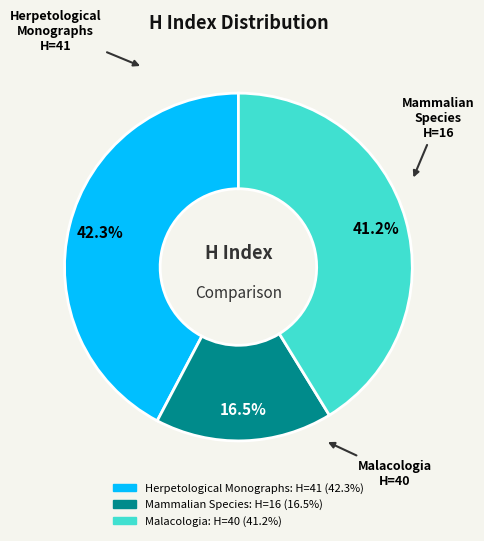

To the nearest percent, what is the difference between the largest and smallest slice percentages?

26%